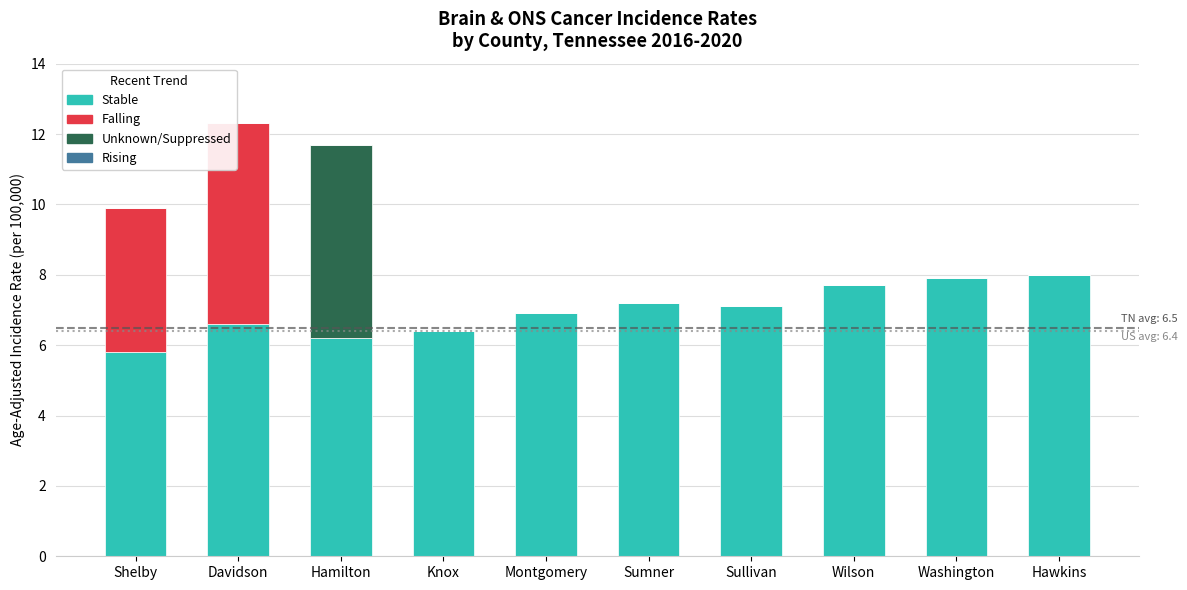

What is the sum of all Stable values?

69.8